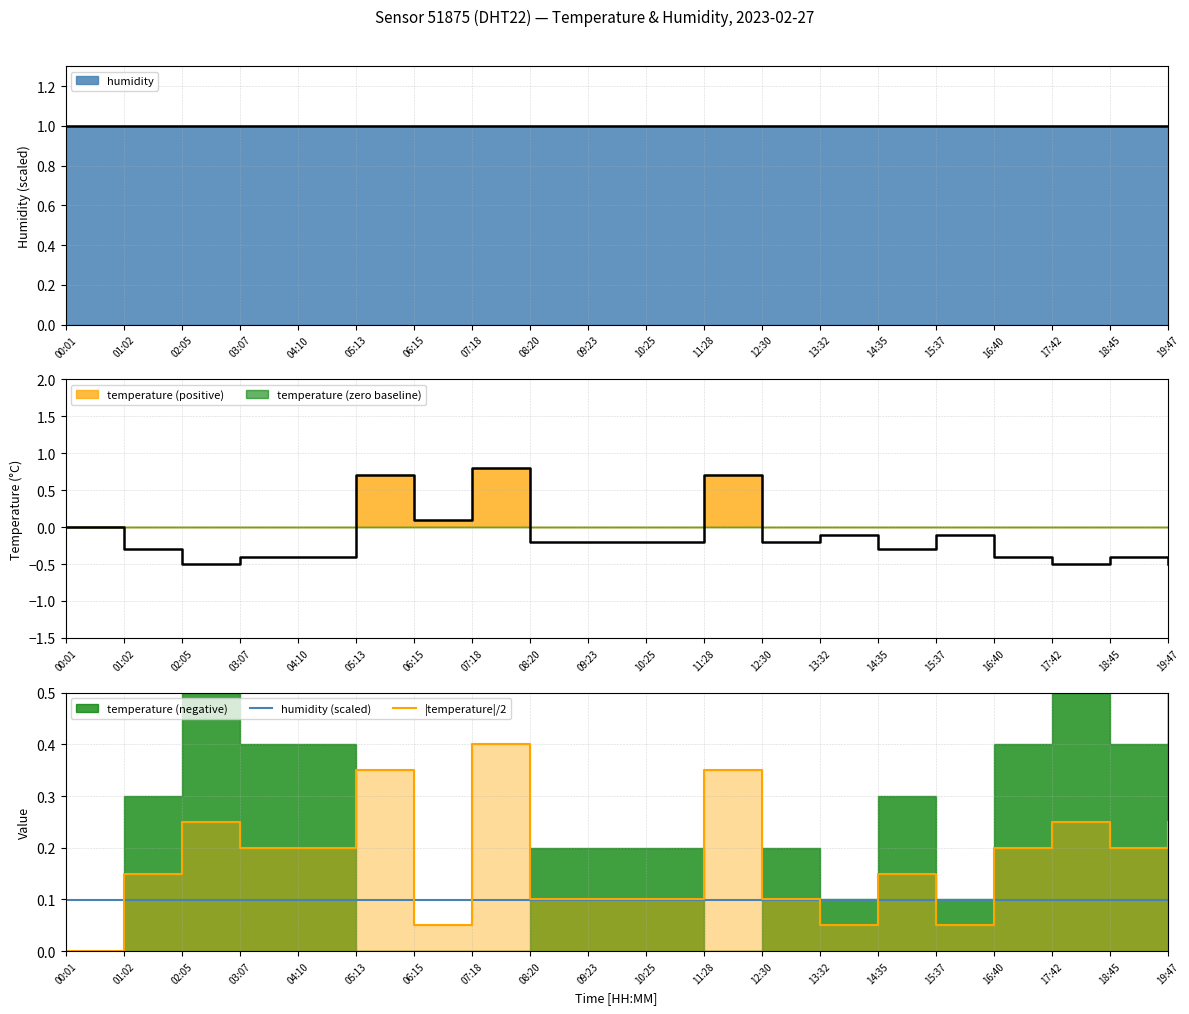

At which category is the sum across all series the highest?

07:18